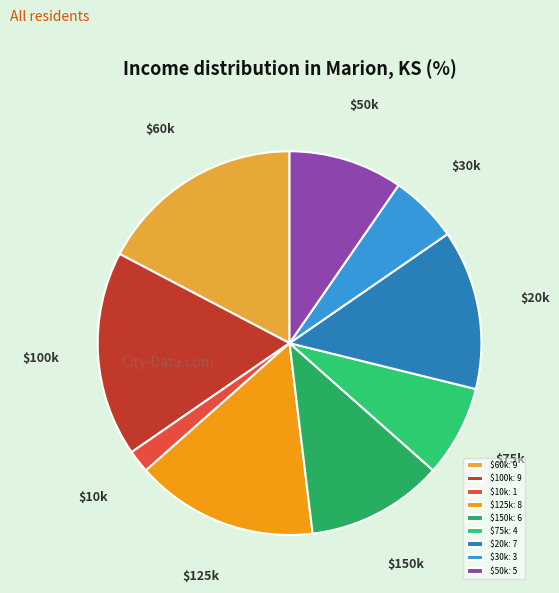

How many slices are in this pie chart?

9